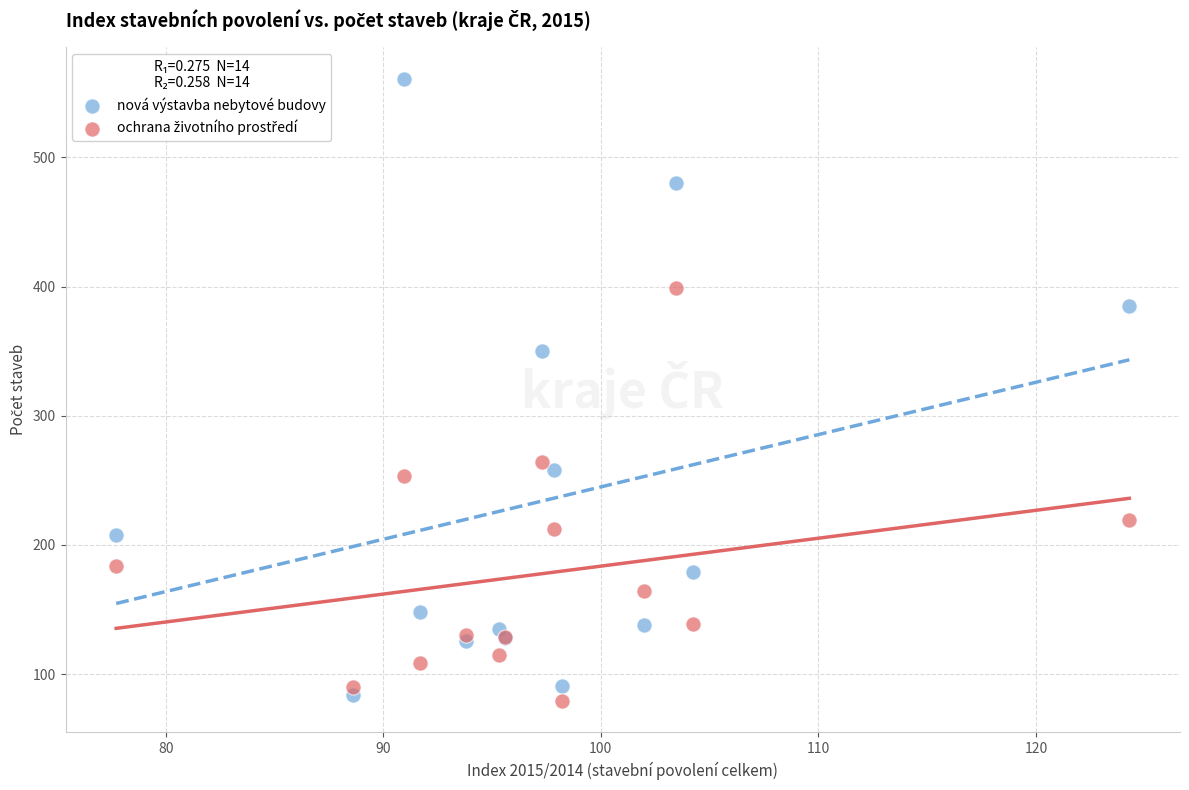

In the nová výstavba nebytové budovy series, what Y value is closest to 322?

350